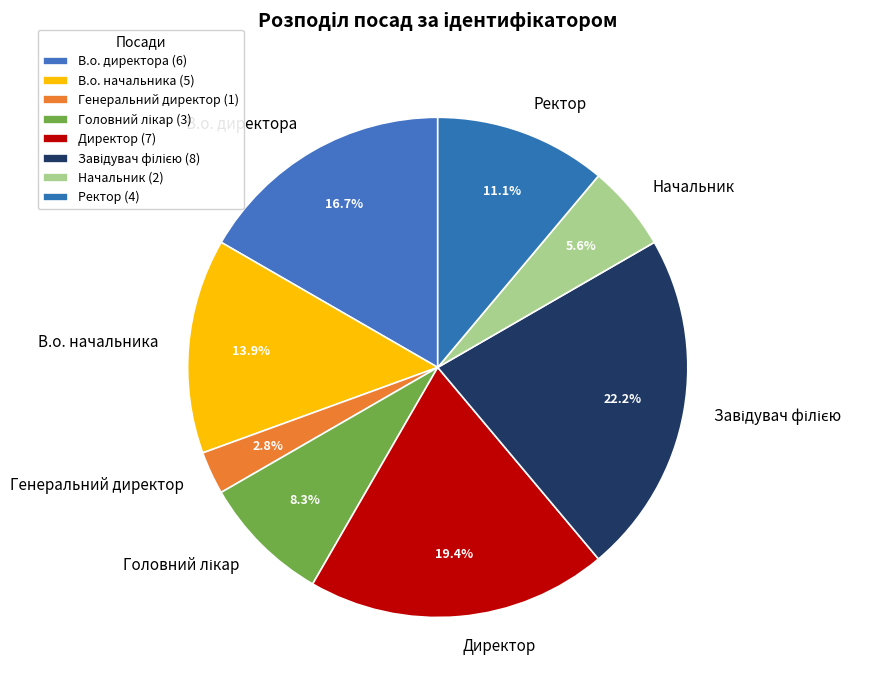

What percentage is the Генеральний директор slice, to the nearest percent?

3%